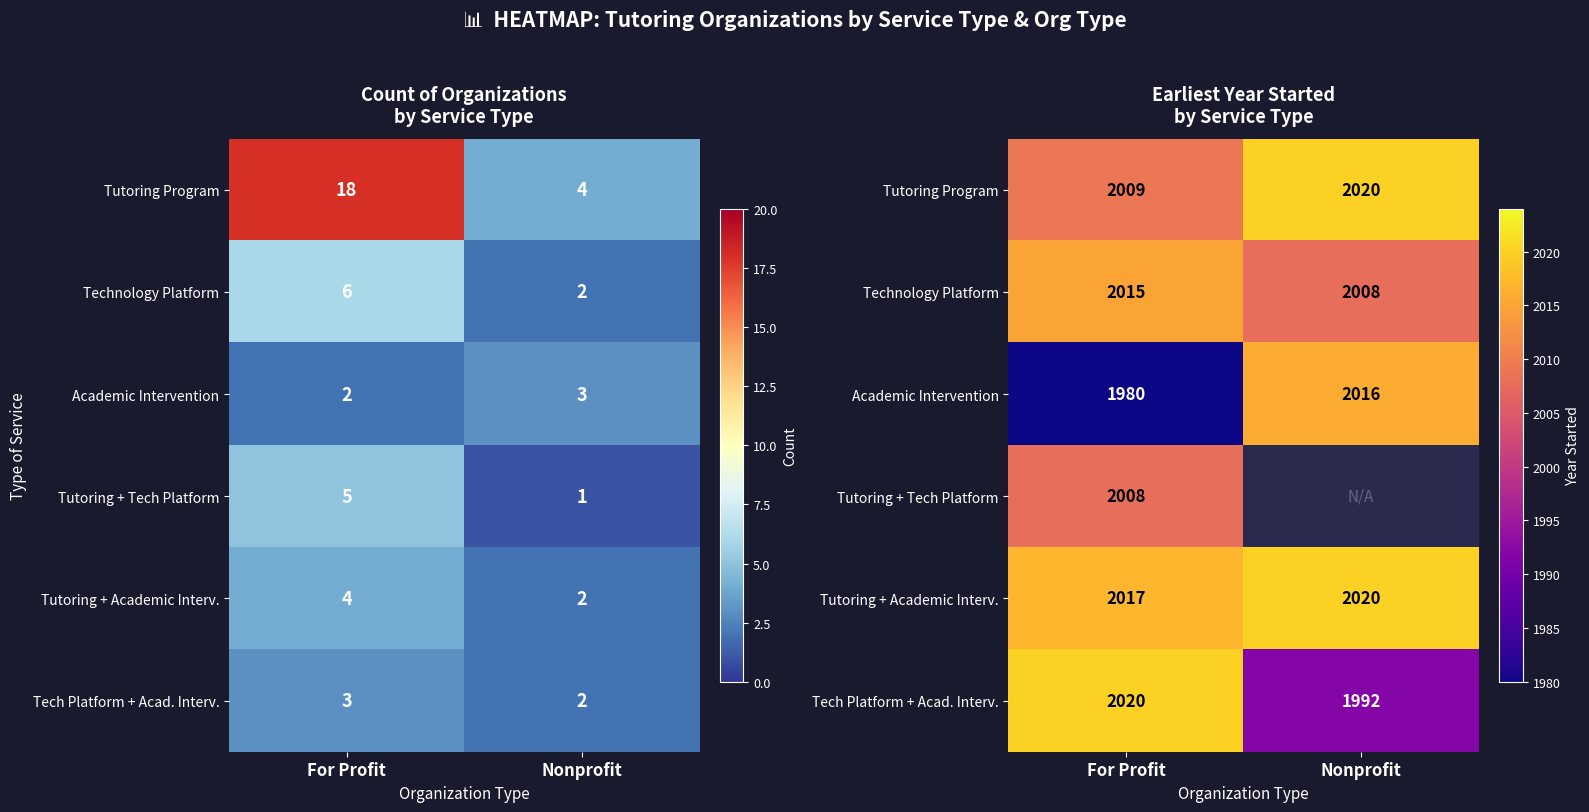

Between Nonprofit and For Profit, which is larger?

Nonprofit